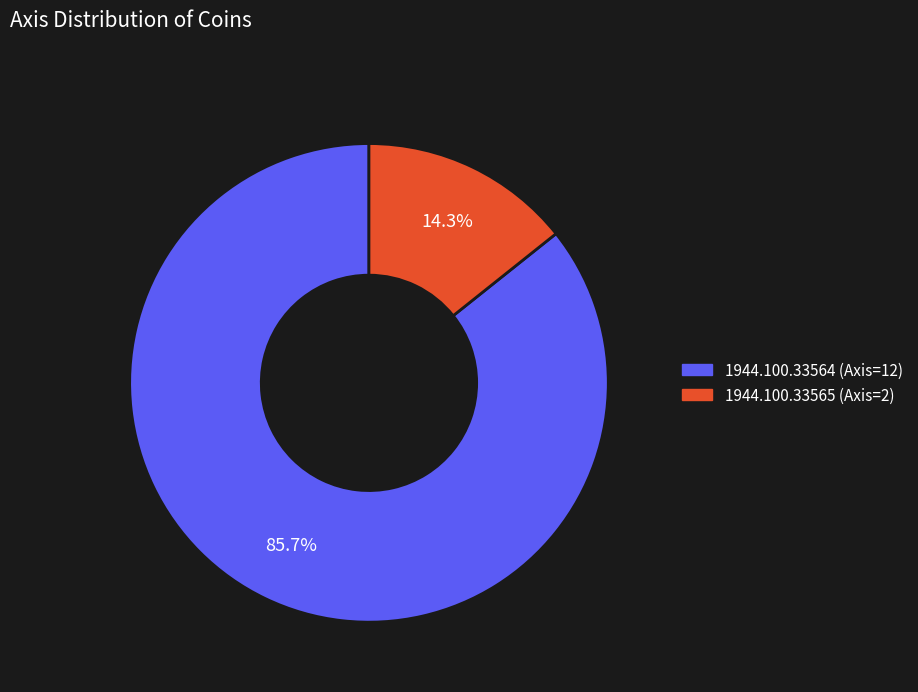

Which slice represents more than half of the pie?

1944.100.33564 (Axis=12)